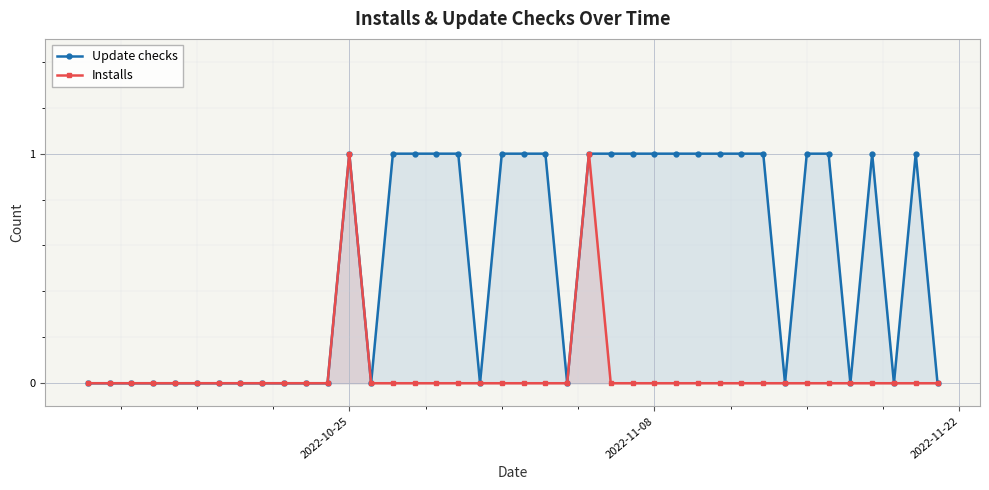

True or false: Installs and Update checks cross at least once.

False